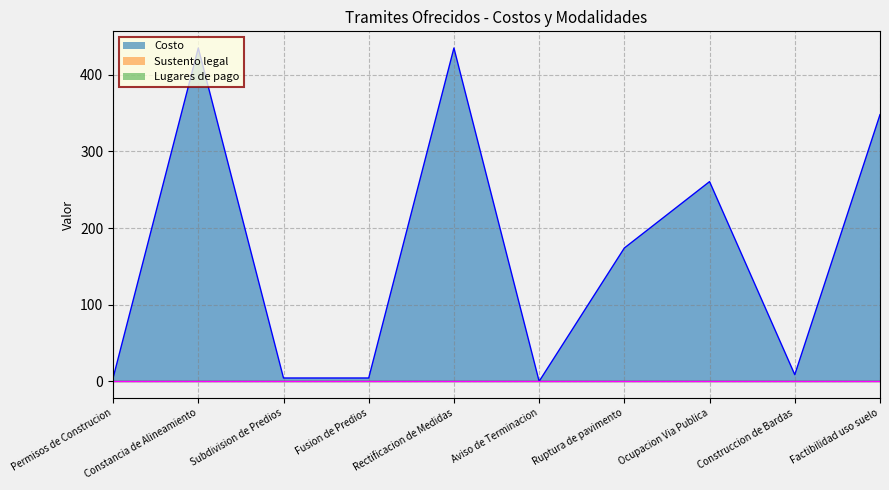

True or false: Costo has a value of 174.0 at Ruptura de pavimento.

True